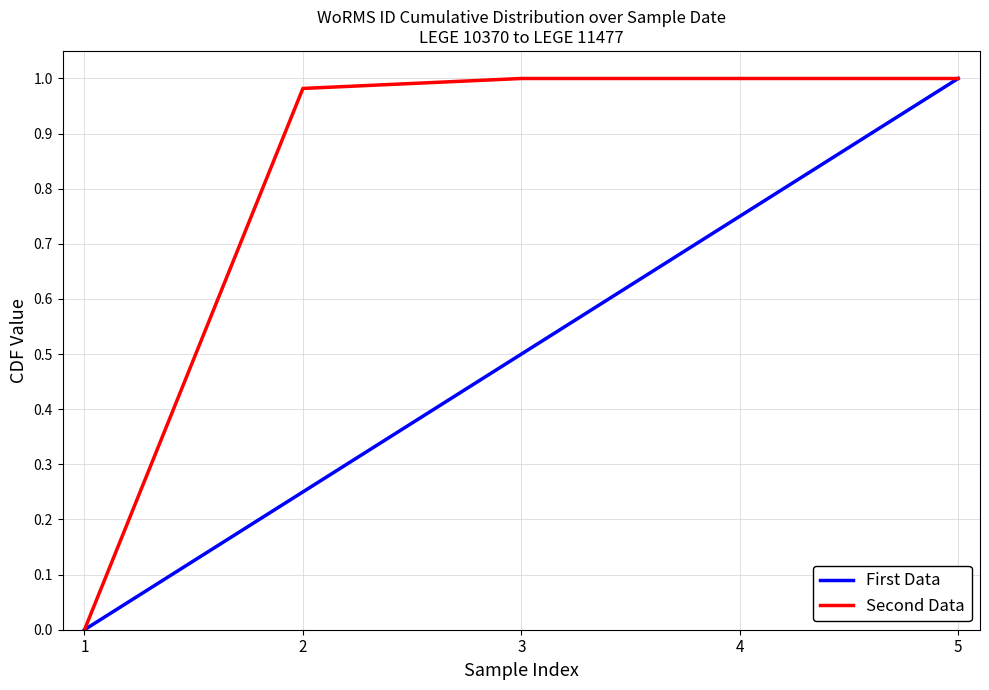

Count the number of categories in the chart.

5